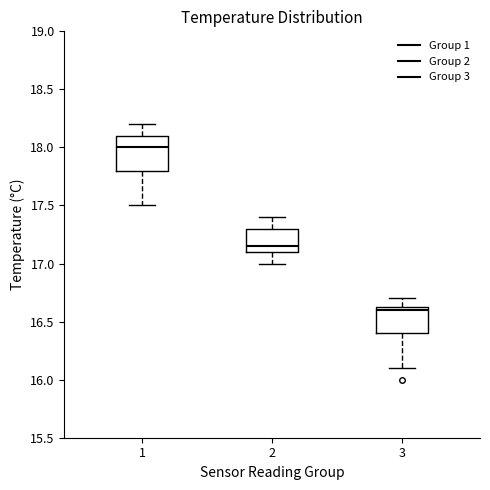

Which box has the lowest median line?

3